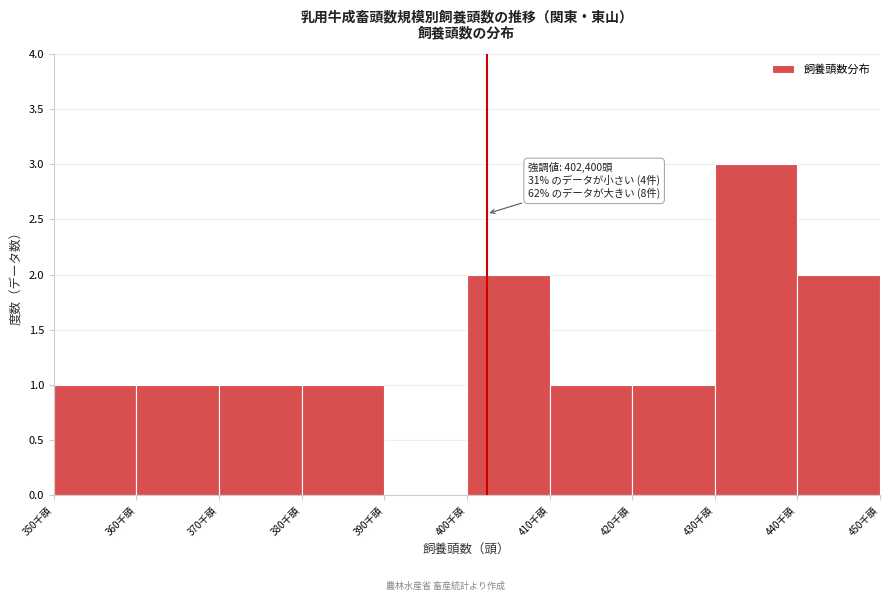

Reading right to left, what are all the values shown in this chart?

440千頭=2	430千頭=3	420千頭=1	410千頭=1	400千頭=2	390千頭=0	380千頭=1	370千頭=1	360千頭=1	350千頭=1